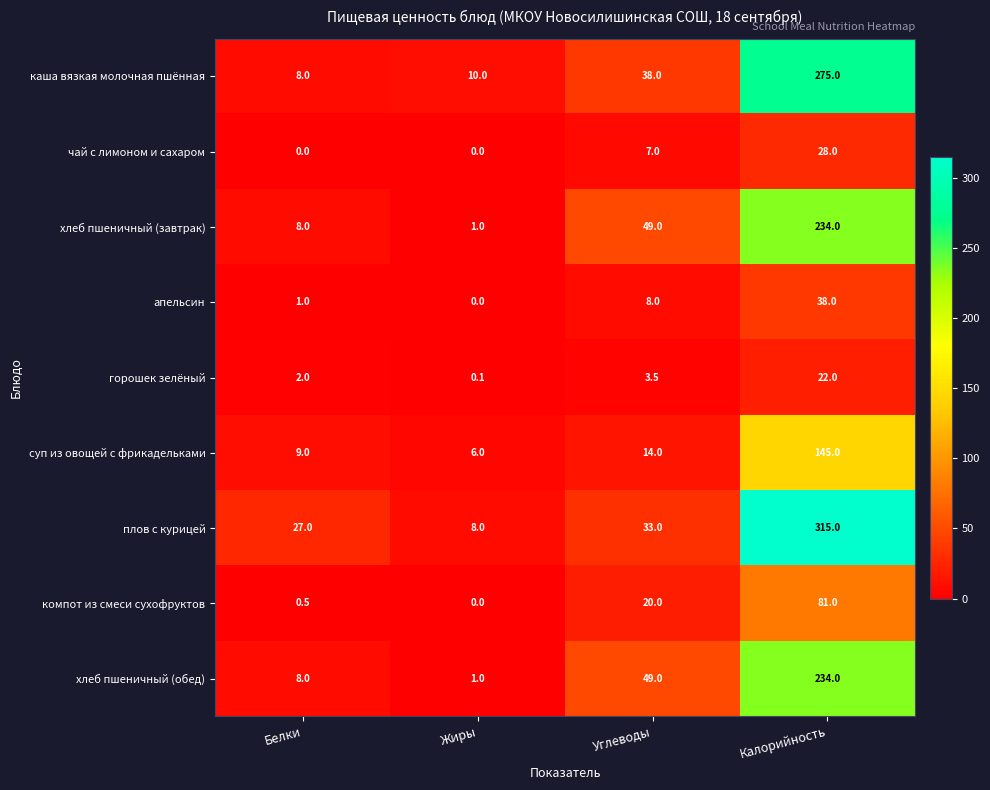

What is the difference between the second highest and second lowest values in the горошек зелёный series?

1.5